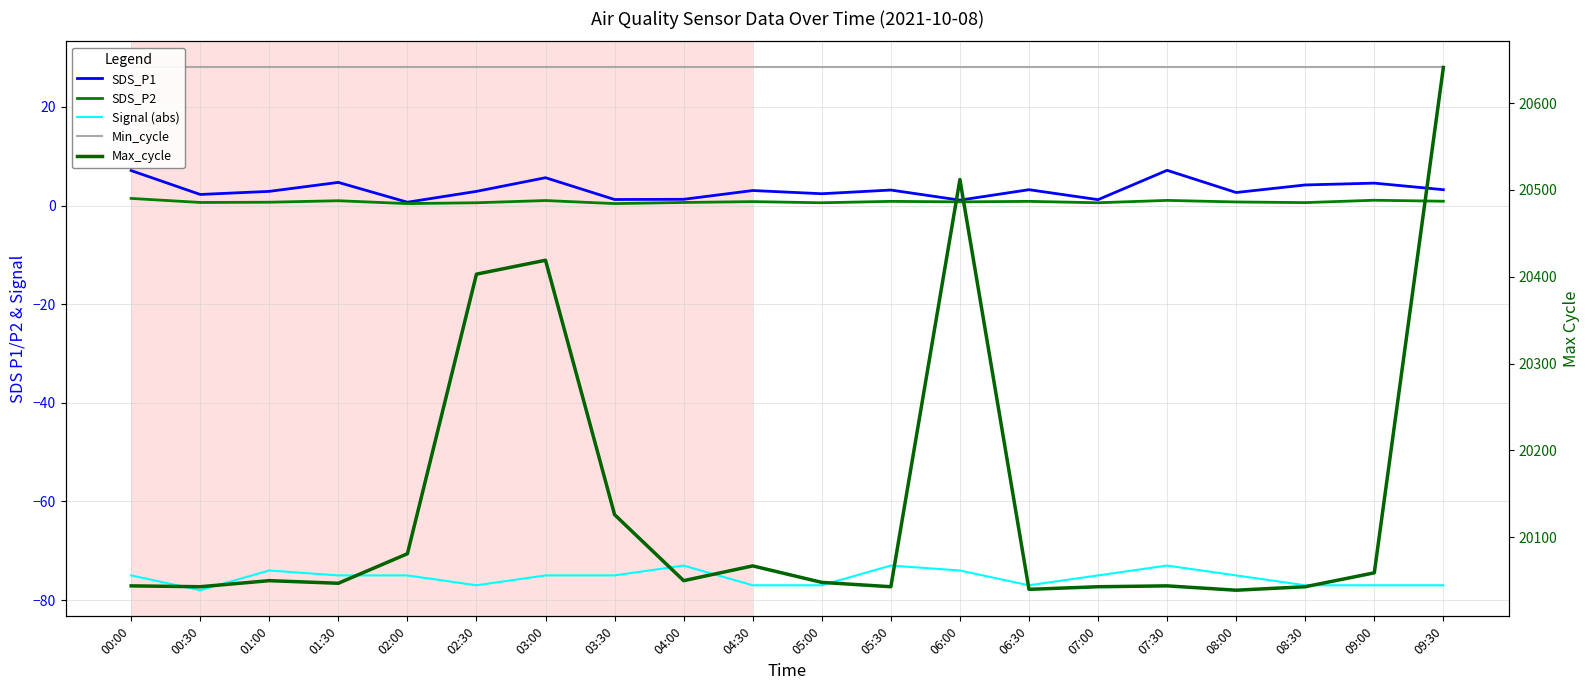

Rank the series by their maximum value, from lowest to highest.

Signal (abs), SDS_P2, SDS_P1, Min_cycle, Max_cycle